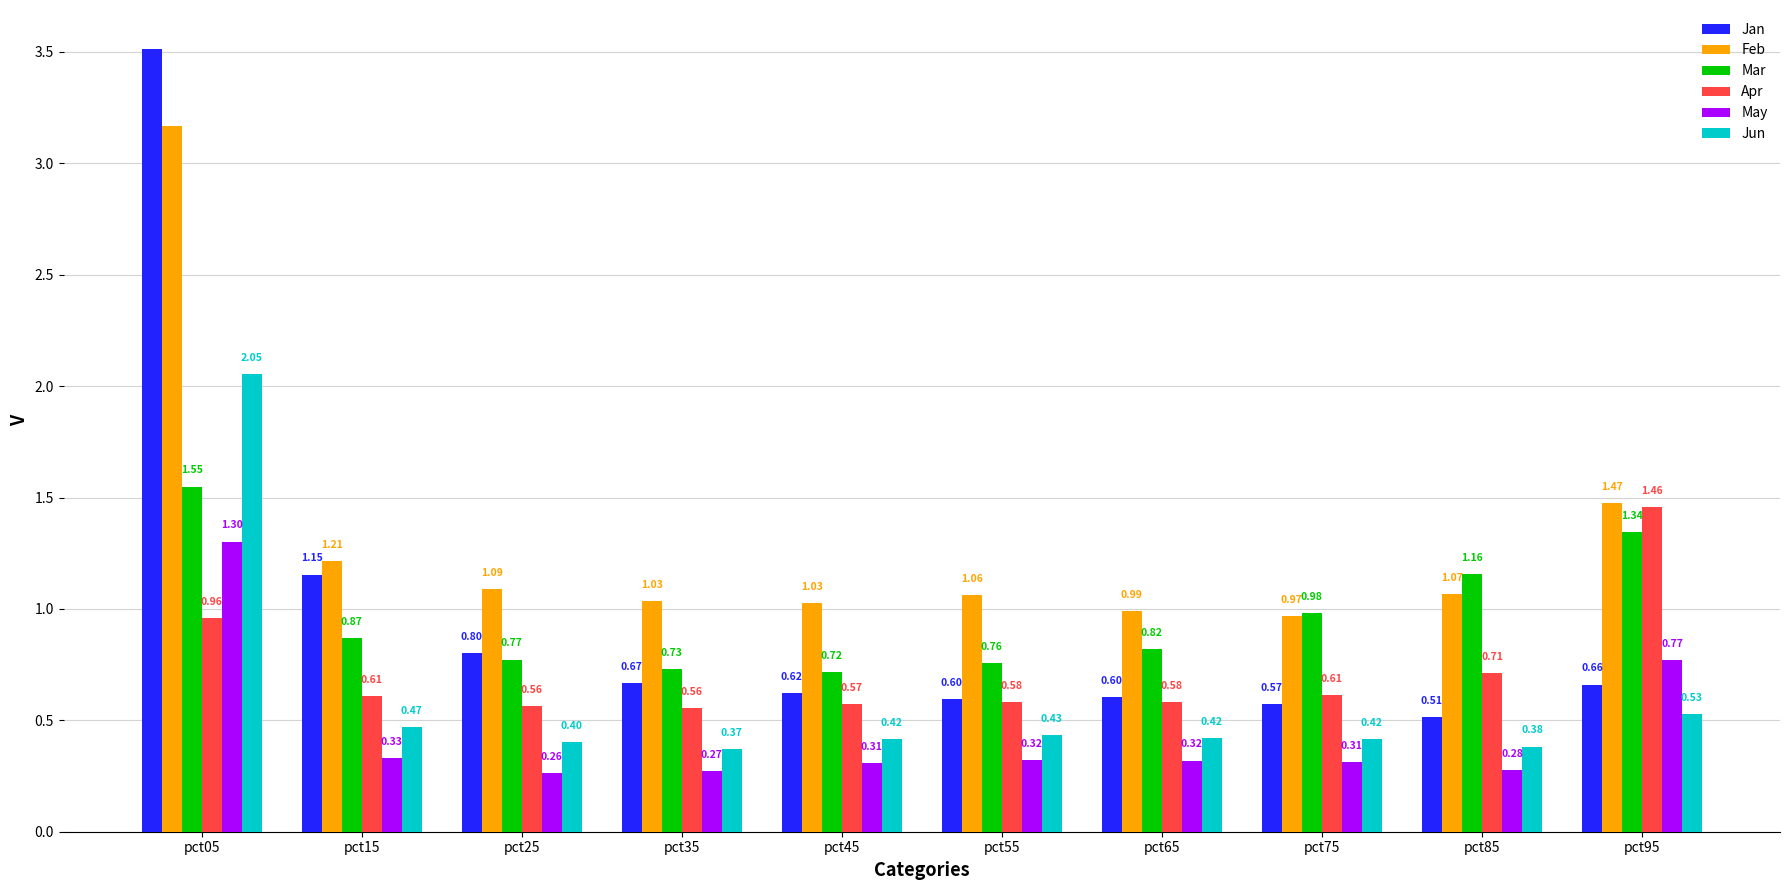

What is the sum of all May values?

4.5